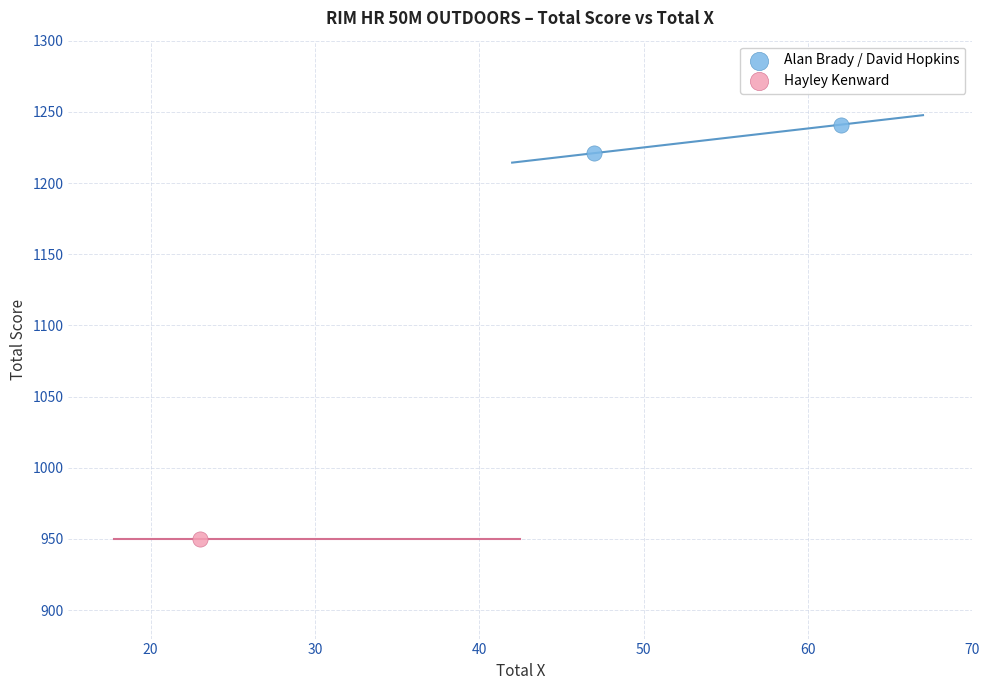

What are all the series names shown in the legend?

Alan Brady / David Hopkins, Hayley Kenward